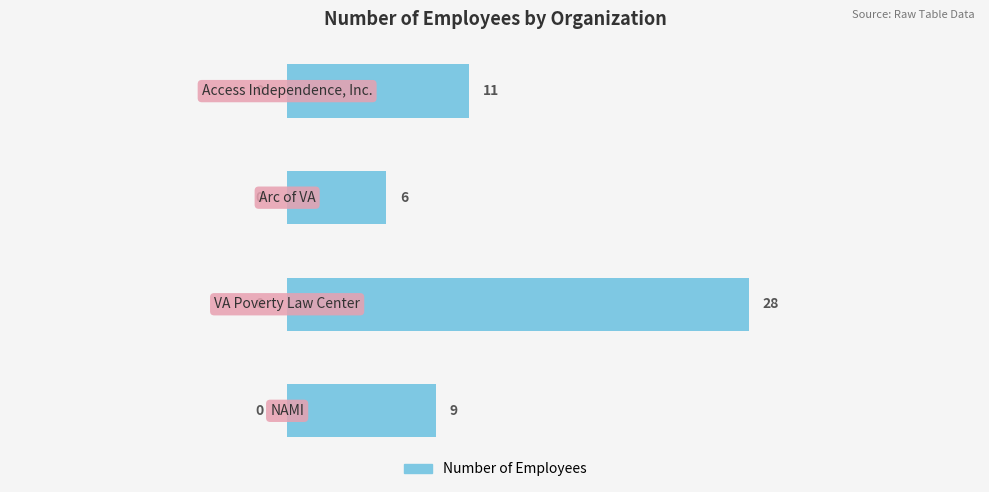

What is the minimum value shown in the chart?

6